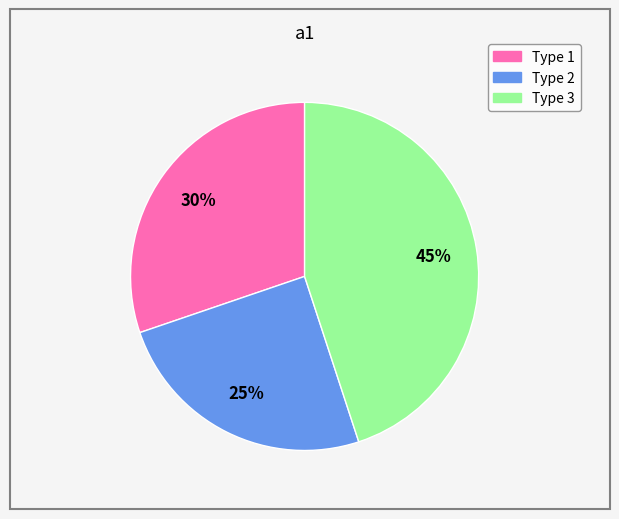

Is it true that Type 1 is 17% of the pie?

False